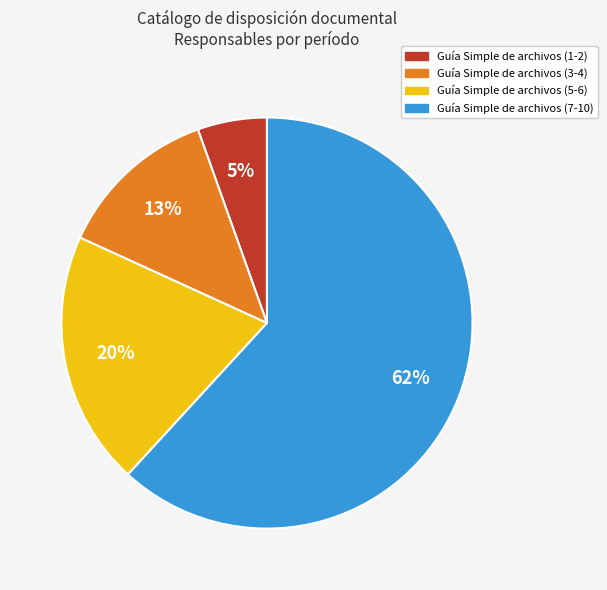

How many segments does this pie chart have?

4